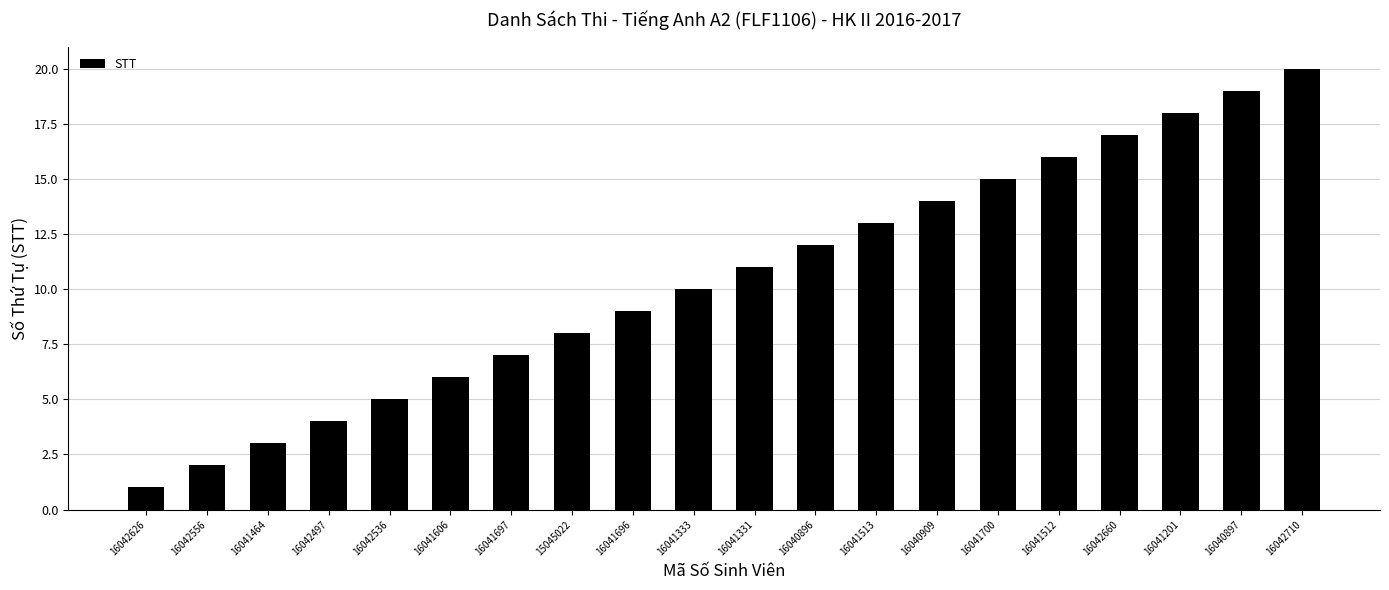

What is the label of the 6th bar from the right?

16041700